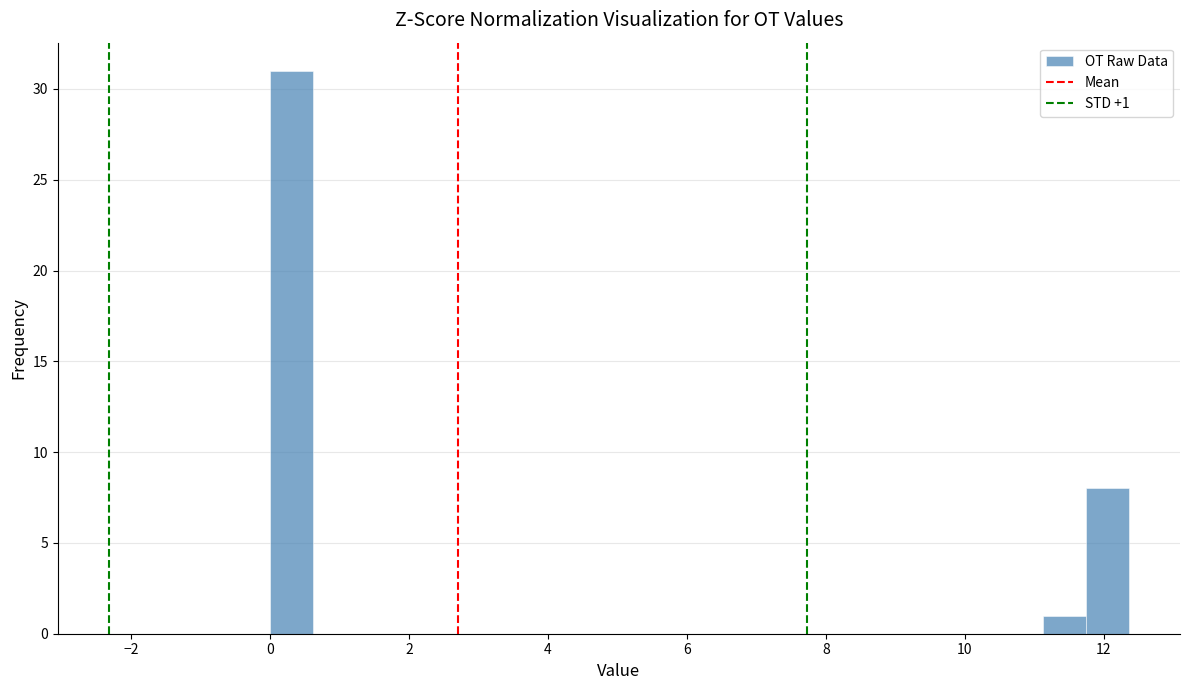

Around what value on the x-axis is the tallest bar? Give the approximate position of its centre, as read against the axis.

0.4